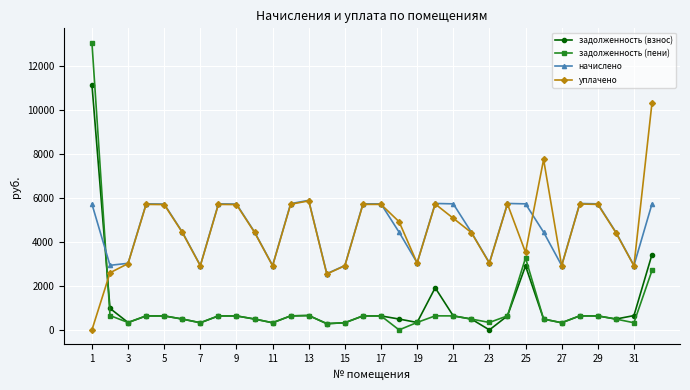

Does the chart display data point markers on the line(s)?

Yes